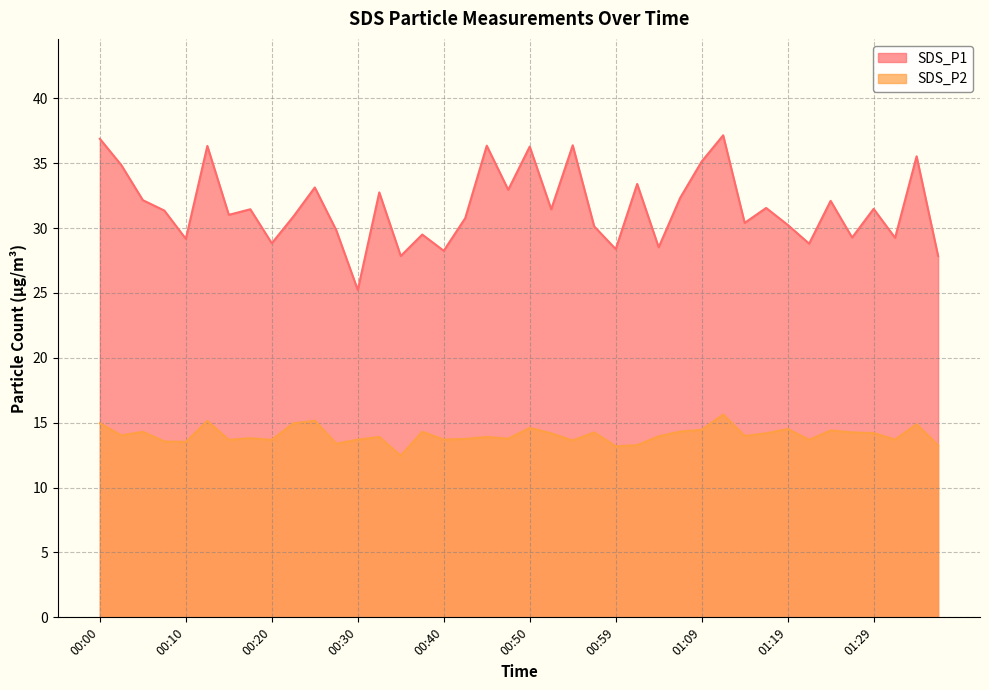

Reading left to right, transcribe all the data shown in this chart.

SDS_P1: 36.9	34.9	32.1	31.4	29.2	36.3	31.0	31.4	28.8	30.9	33.1	29.8	25.2	32.8	27.9	29.5	28.2	30.8	36.4	33.0	36.3	31.4	36.4	30.1	28.4	33.4	28.5	32.3	35.1	37.1	30.4	31.6	30.2	28.8	32.1	29.3	31.5	29.2	35.5	27.9
SDS_P2: 14.9	14.0	14.3	13.6	13.5	15.1	13.7	13.8	13.7	14.9	15.2	13.4	13.7	13.9	12.4	14.3	13.7	13.8	13.9	13.8	14.6	14.2	13.6	14.2	13.2	13.3	13.9	14.3	14.4	15.6	14.0	14.2	14.5	13.7	14.4	14.2	14.2	13.7	14.9	13.2